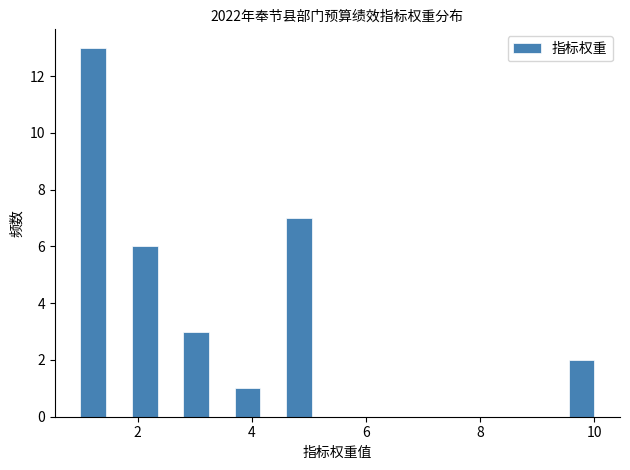

Read against the x-axis, roughly where is the centre of the tallest bar?

1.2